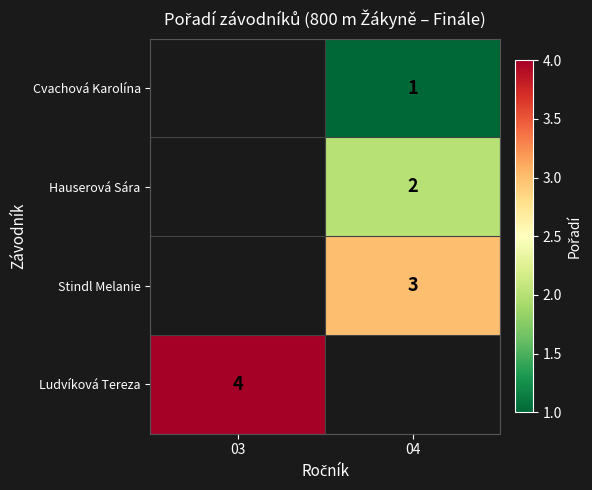

The value of Hauserová Sára at 04 is 2. True or false?

True